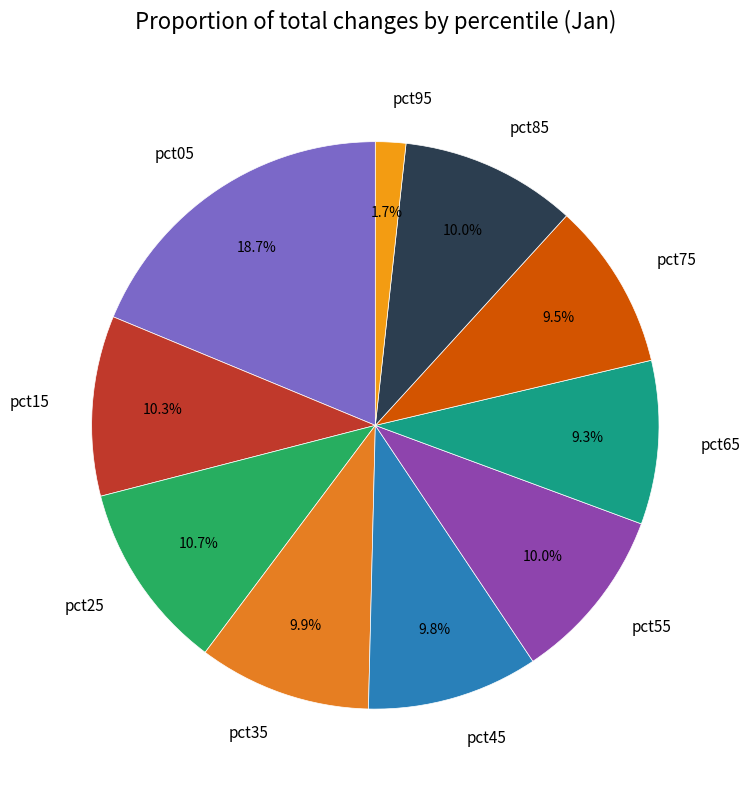

Does pct05 represent more than half of the total?

No